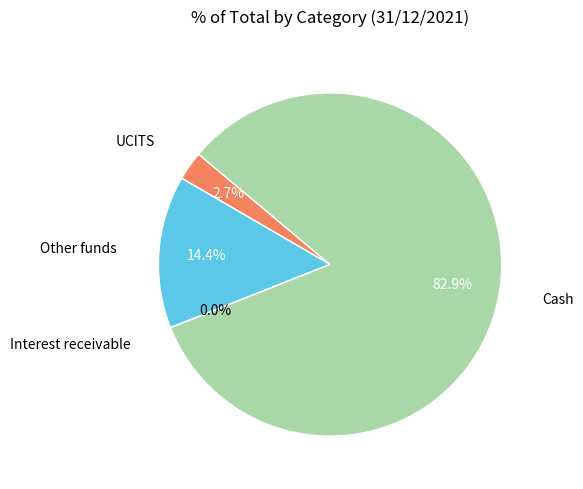

What percentage is the UCITS slice, to the nearest percent?

3%